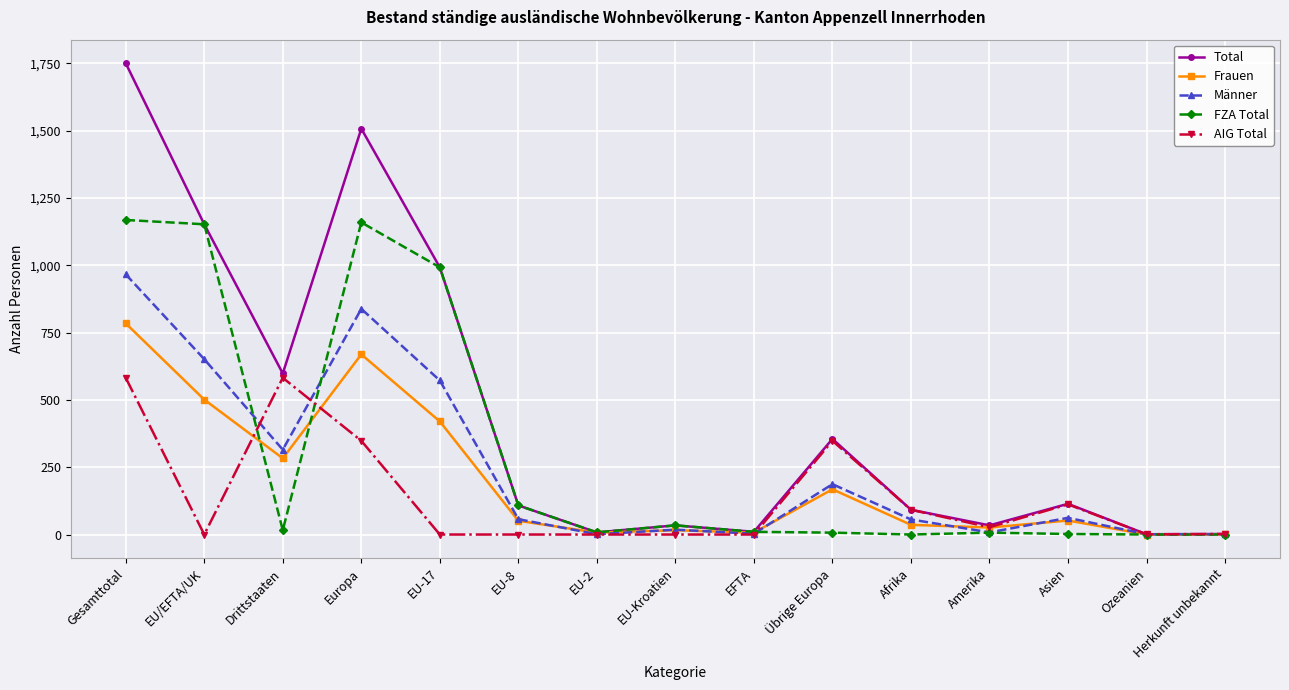

Is the value of FZA Total at EFTA greater than the value of AIG Total at Gesamttotal?

No